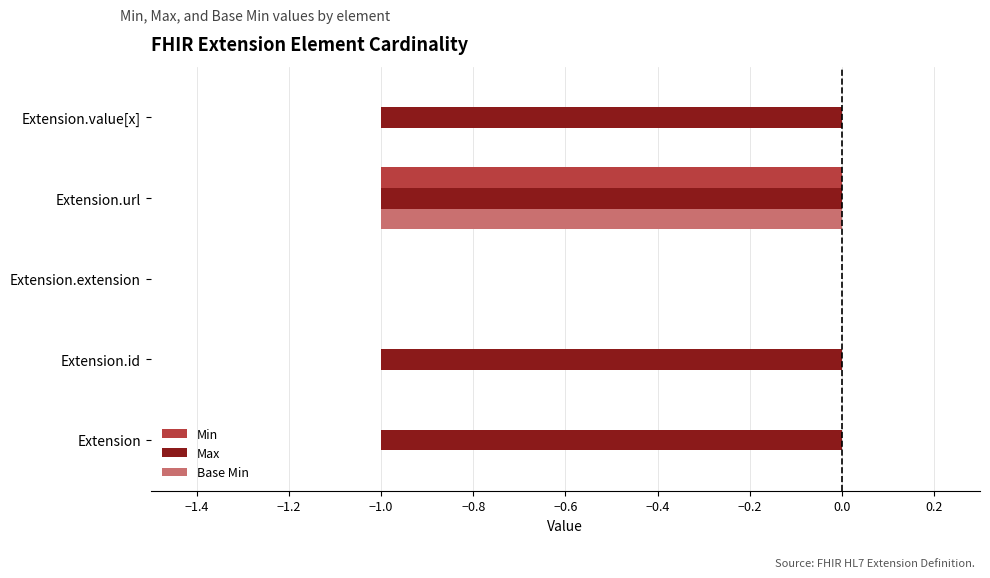

What is the sum of all Base Min values?

-1